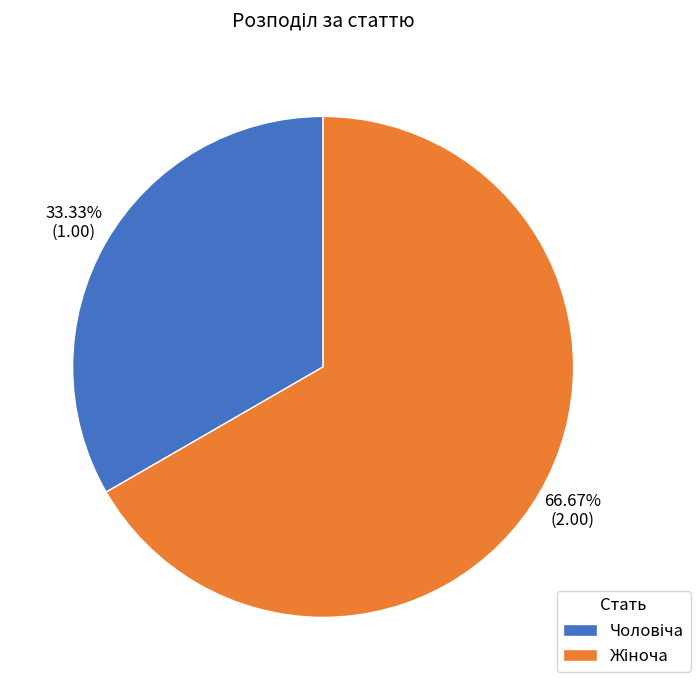

Is there any slice that represents more than half of the pie?

Yes